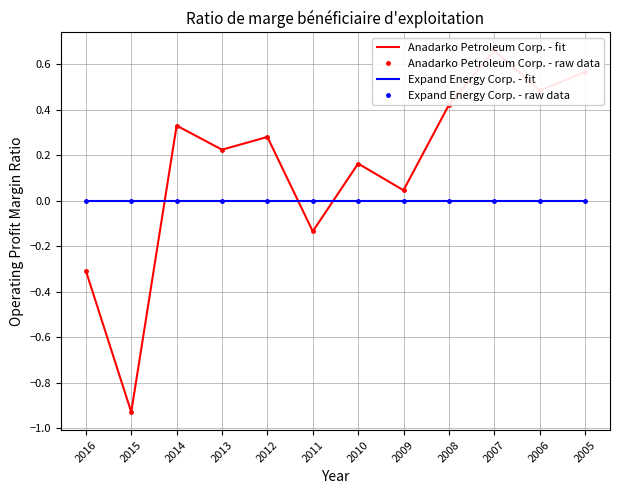

What is the difference between the second highest and second lowest values in the Anadarko Petroleum Corp. - raw data series?

0.9